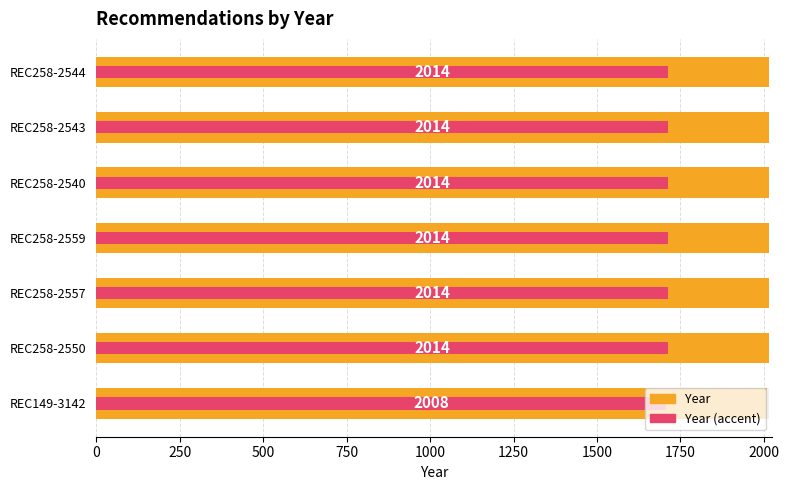

What is the value of the Year (accent) bar at the 3rd from the left?

1711.9